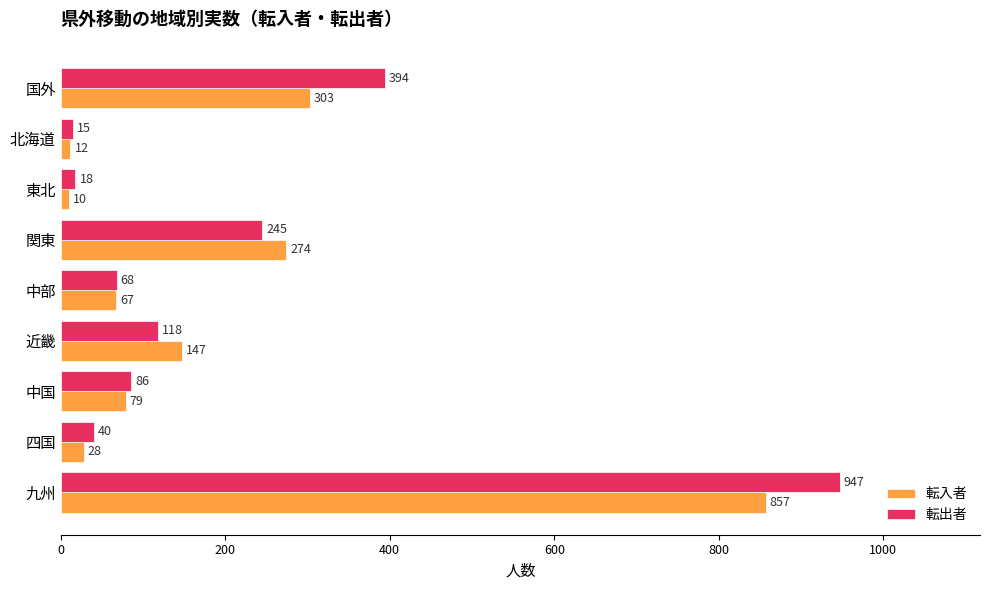

Which series has the widest spread of values?

転出者